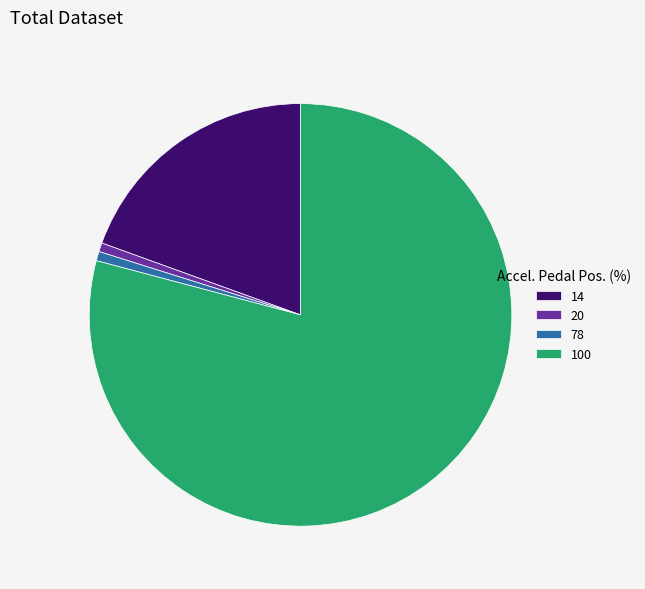

Does 20 represent more than half of the total?

No